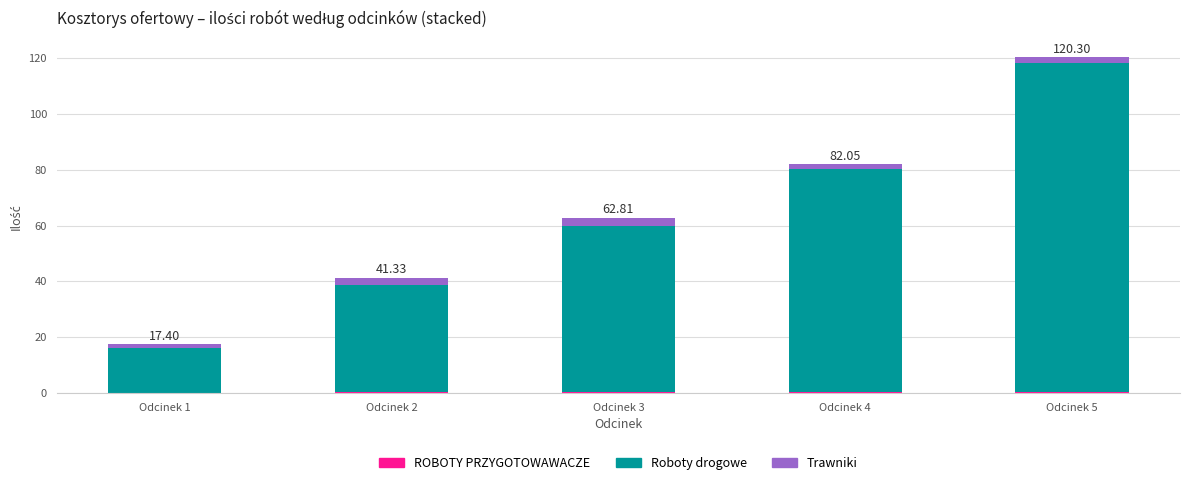

At which category is the sum across all series the highest?

Odcinek 5